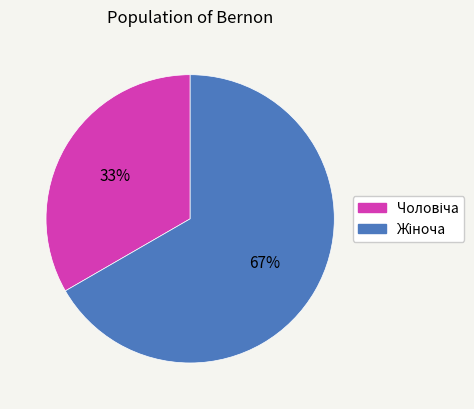

Is there a majority slice in this chart?

Yes